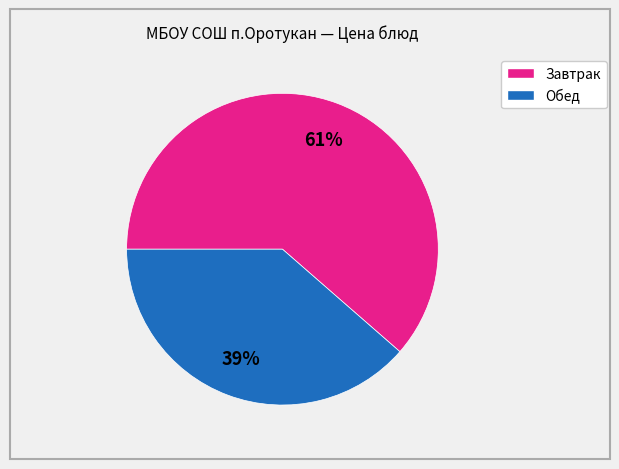

Does any single category account for the majority?

Yes